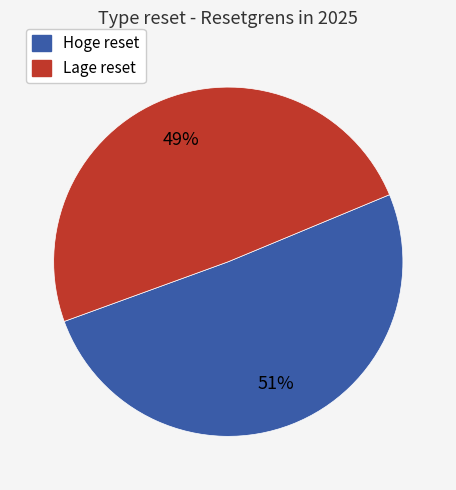

To the nearest percent, what percentage of the pie is Hoge reset?

51%